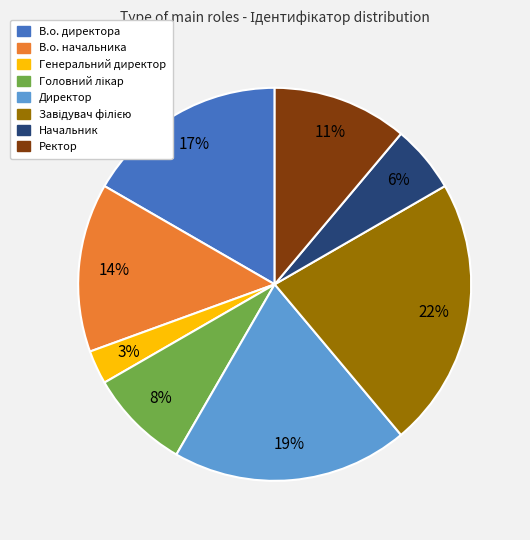

Count the number of slices in the pie.

8